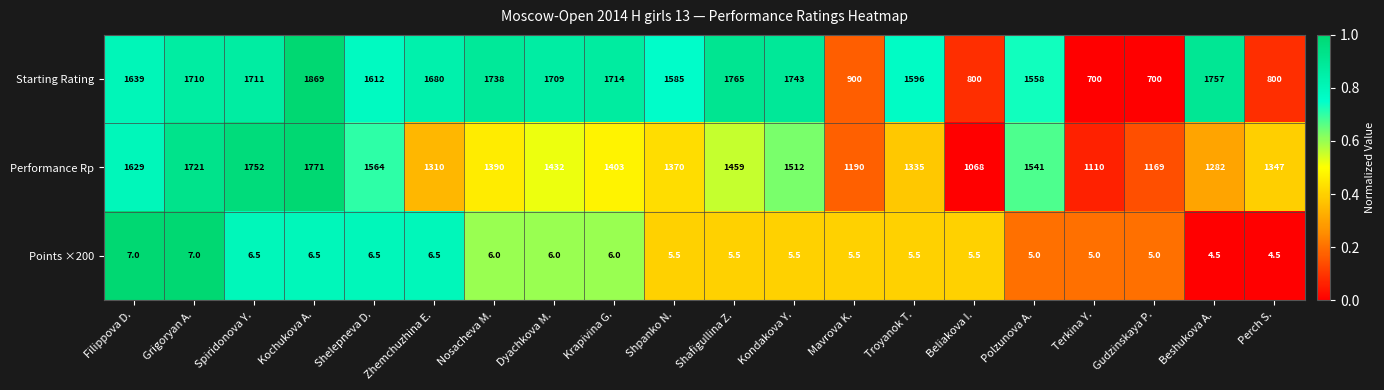

Count the Points ×200 values in the range 5 to 6.

12